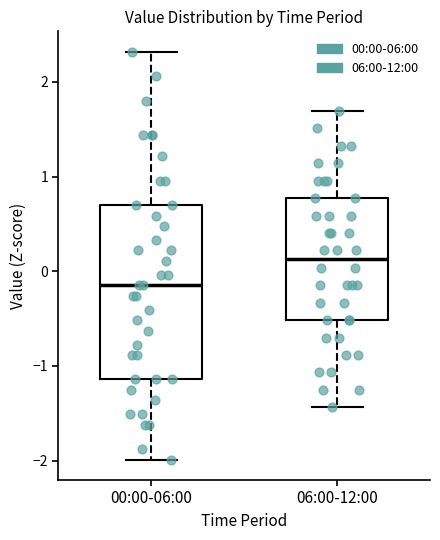

Which box's median line is the lowest?

00:00-06:00